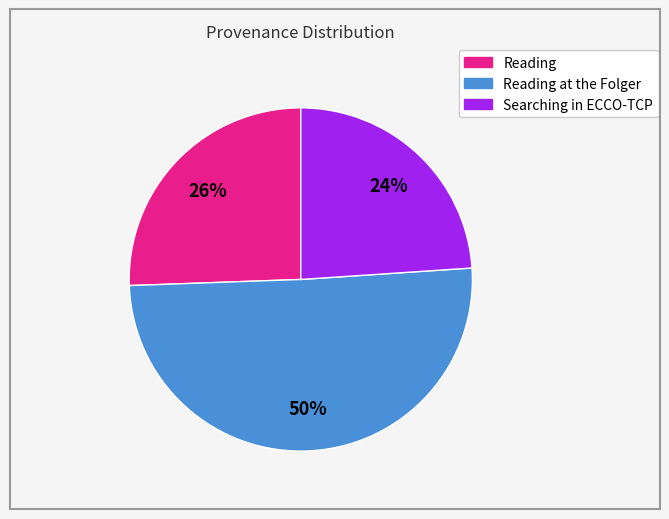

To the nearest percent, what is the average slice percentage?

33%